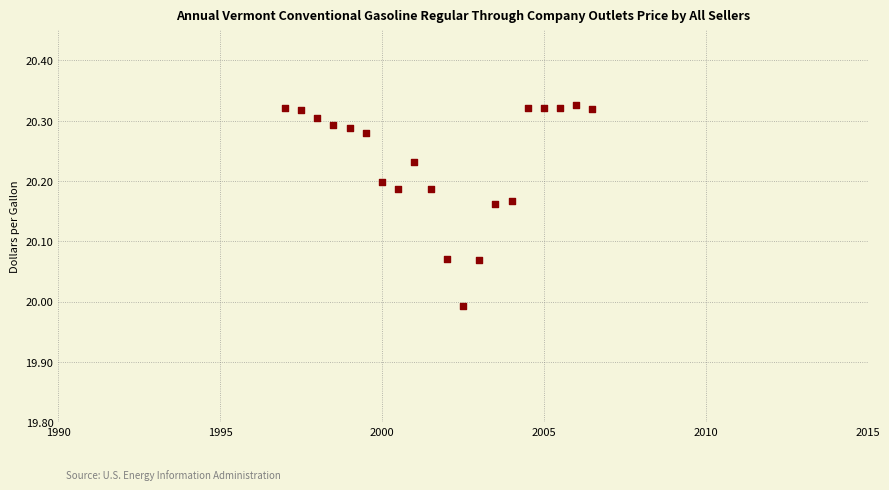

What is the range of Y values (max minus min)?

0.3